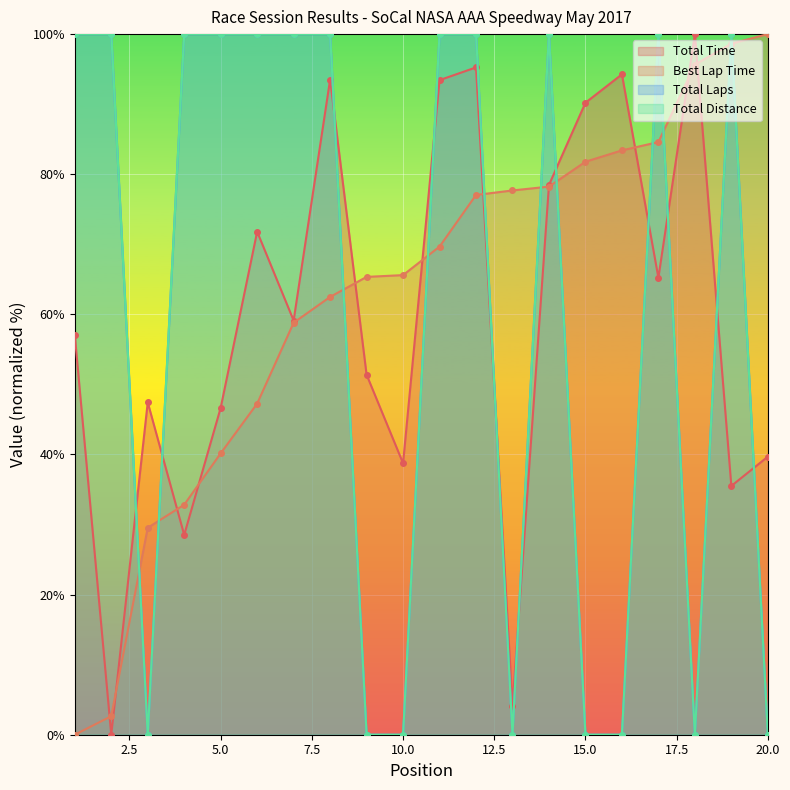

True or false: Total Laps has more than 2 points higher than both neighbors.

True